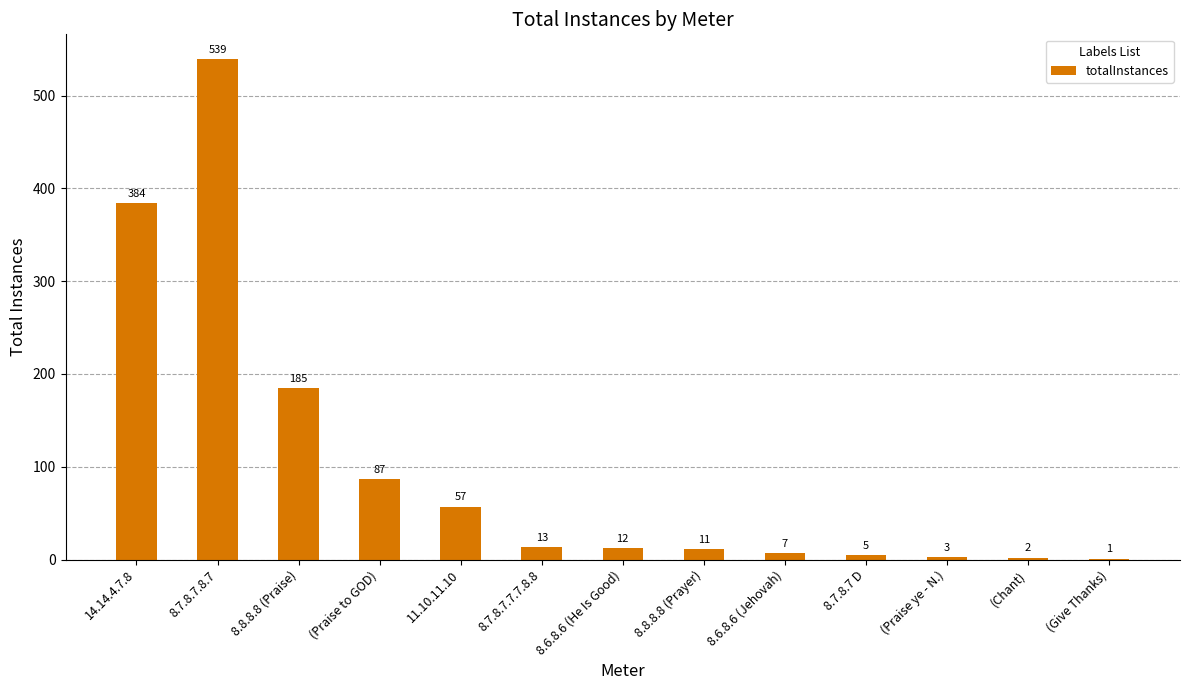

What is the maximum value shown in the chart?

539